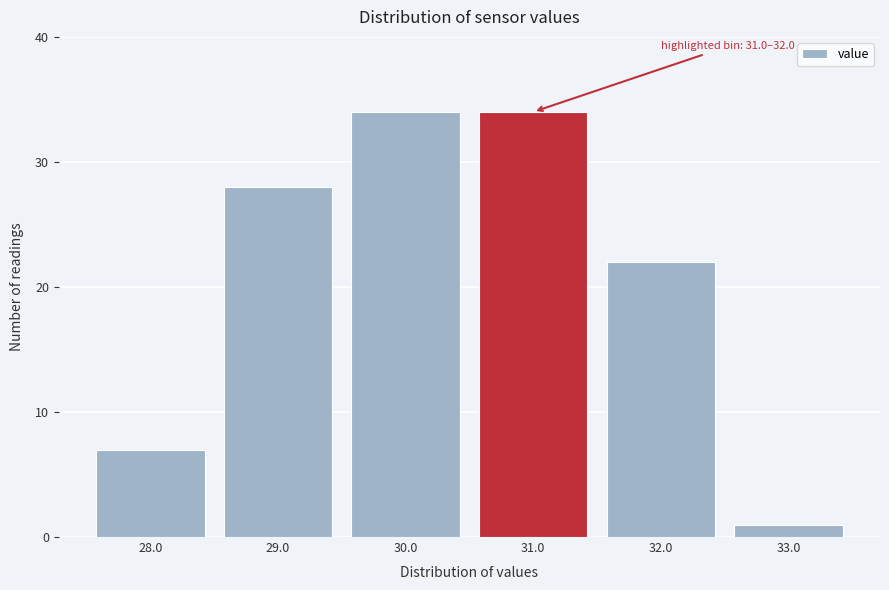

Reading right to left, what are all the values shown in this chart?

33.0=1	32.0=22	31.0=34	30.0=34	29.0=28	28.0=7